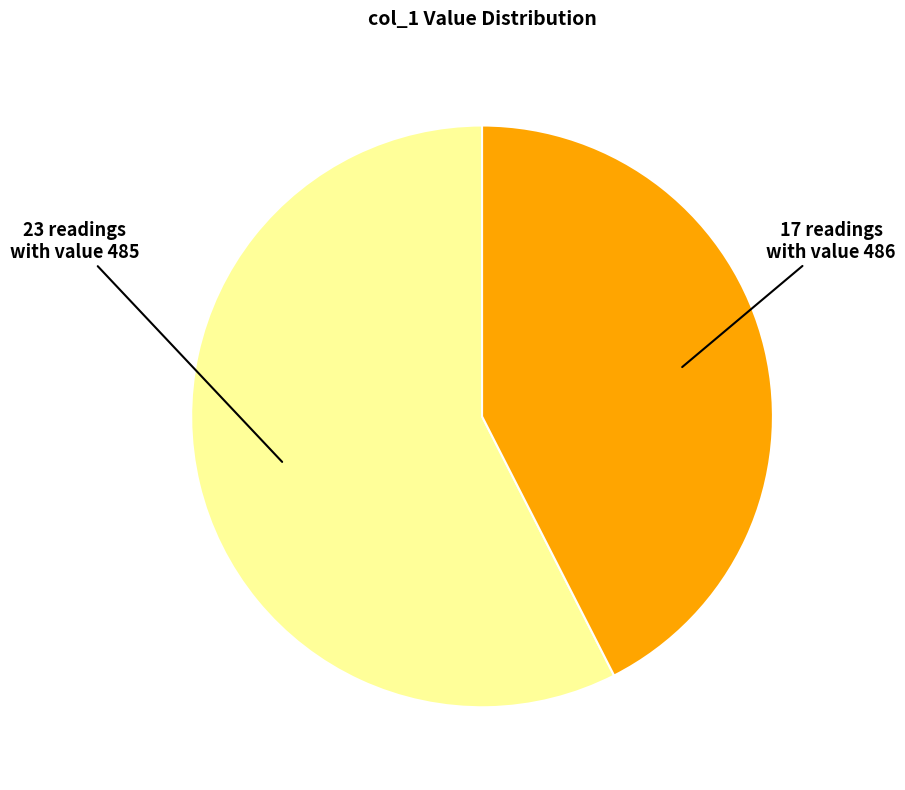

How many slices are in this pie chart?

2